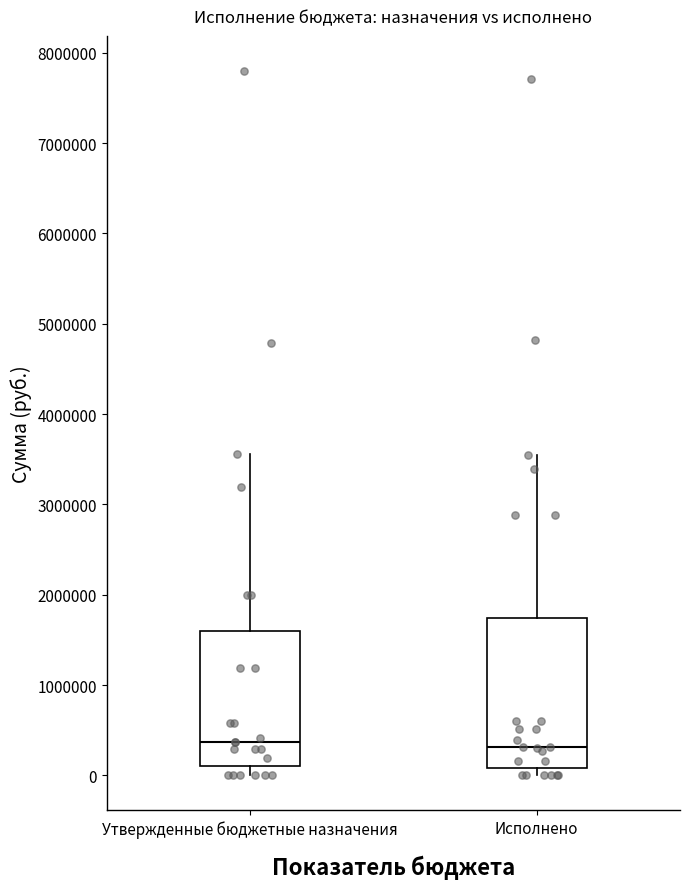

Reading left to right, read every box against the y-axis: the position of its median line, the range the box covers, and the ends of its whiskers. The values are not printed on the chart, so give them approximately, as read against the axis.

Утвержденные бюджетные назначения: median 400000, box 100000 to 1600000, whiskers 0 to 3600000
Исполнено: median 300000, box 100000 to 1700000, whiskers 0 to 3600000